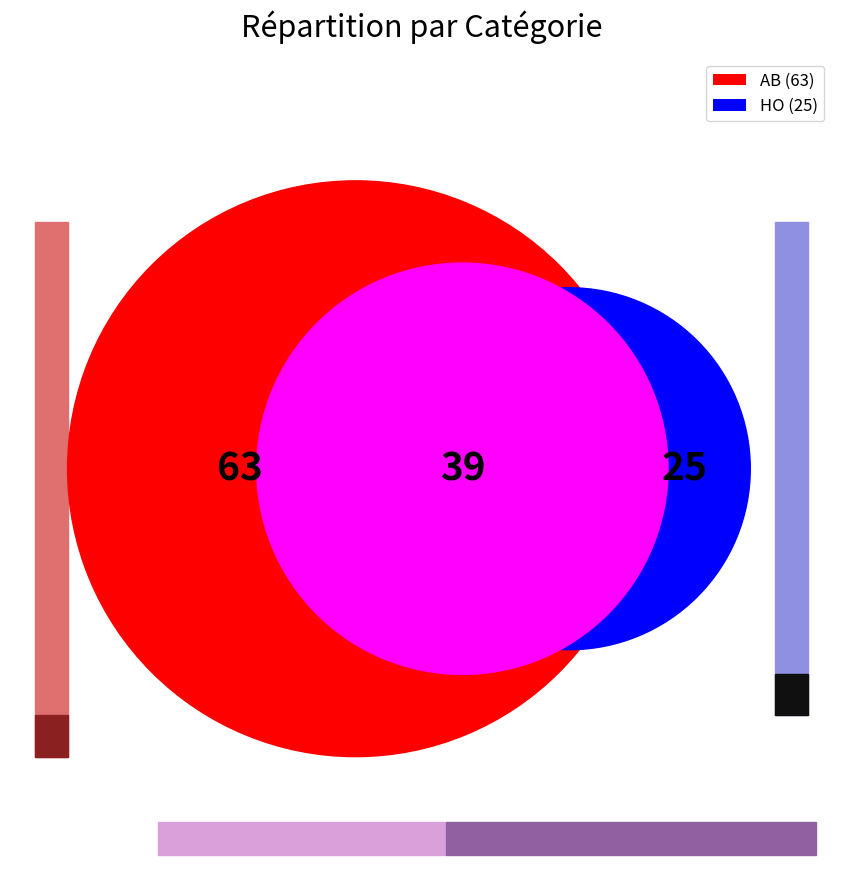

Which slice is the smallest?

HO